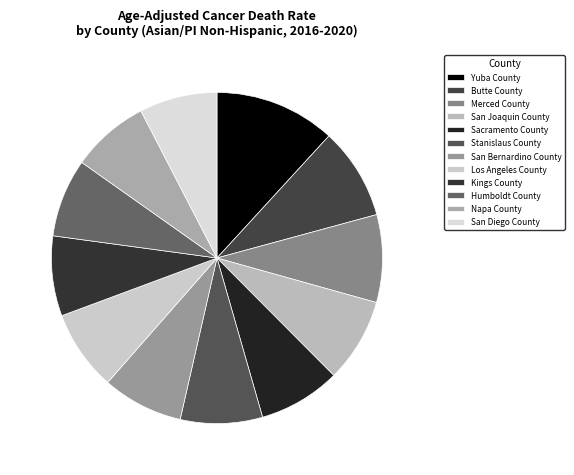

How many slices are in this pie chart?

12